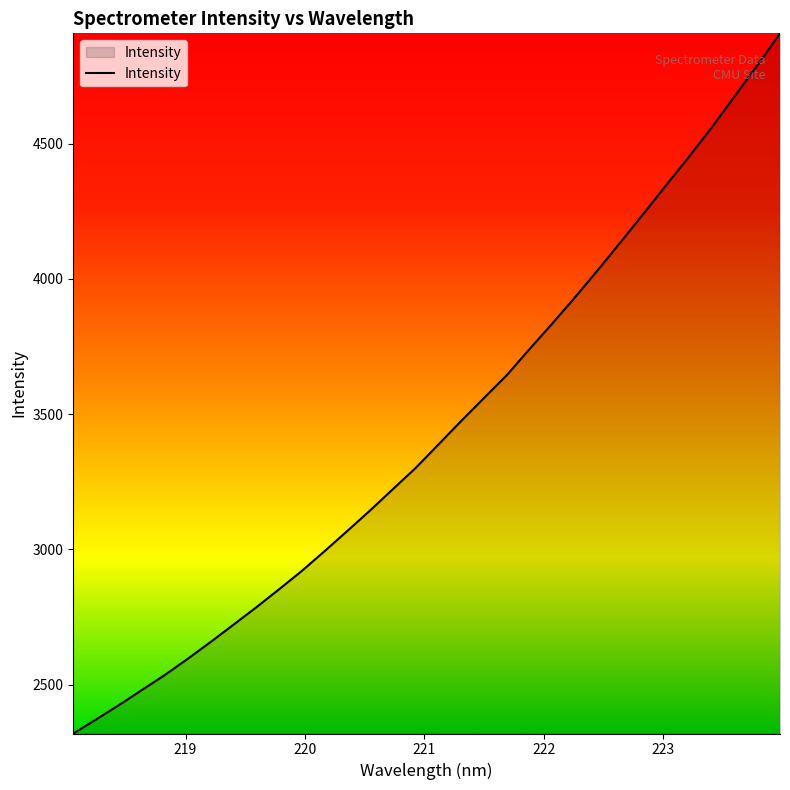

What is the difference between the maximum and minimum values?

2587.1